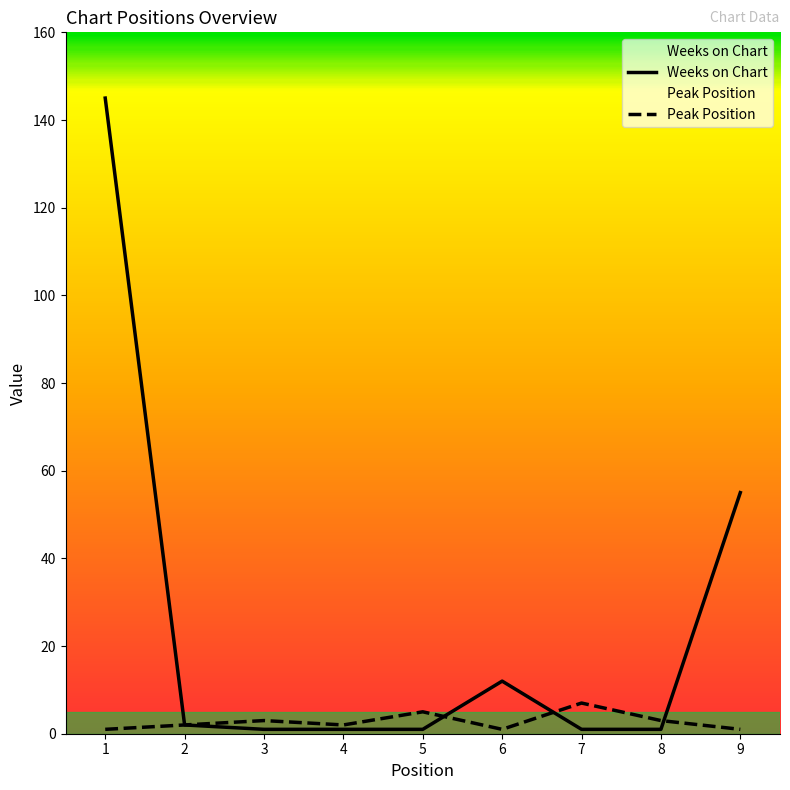

How many intersections are there between Weeks on Chart and Peak Position?

3